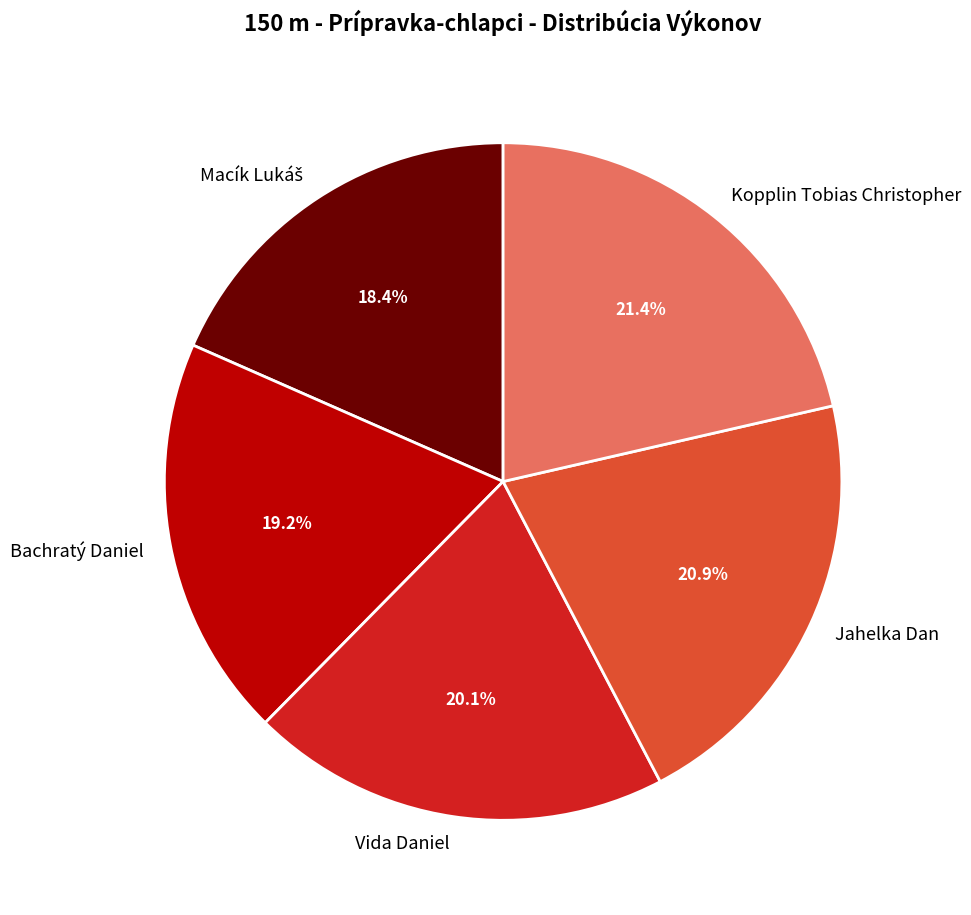

The Jahelka Dan slice represents 27% of the pie. True or false?

False